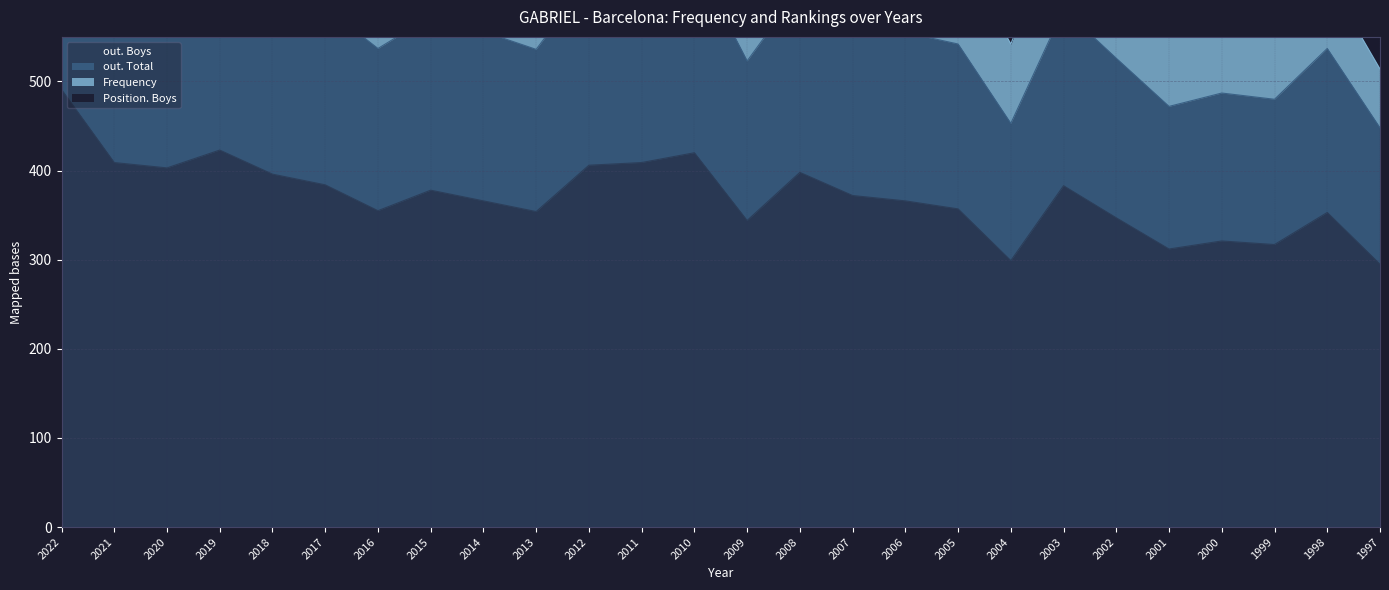

How many values in the out. Boys series are below 372?

13